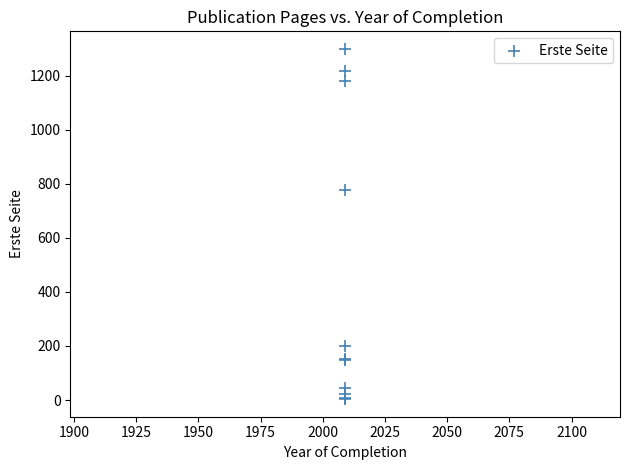

What Y value in the scatter plot is closest to 651?

777